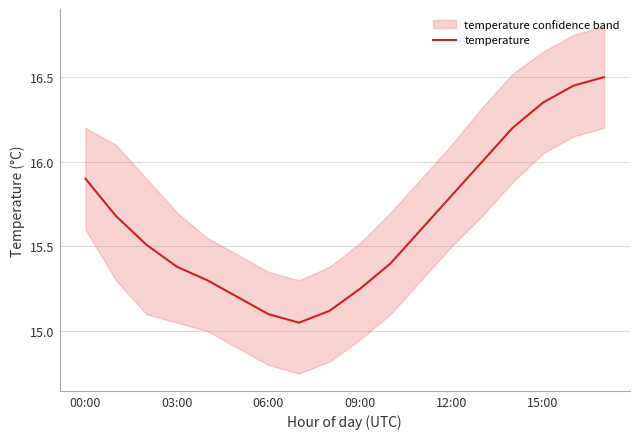

True or false: the data shows 24.1 at 11.

False